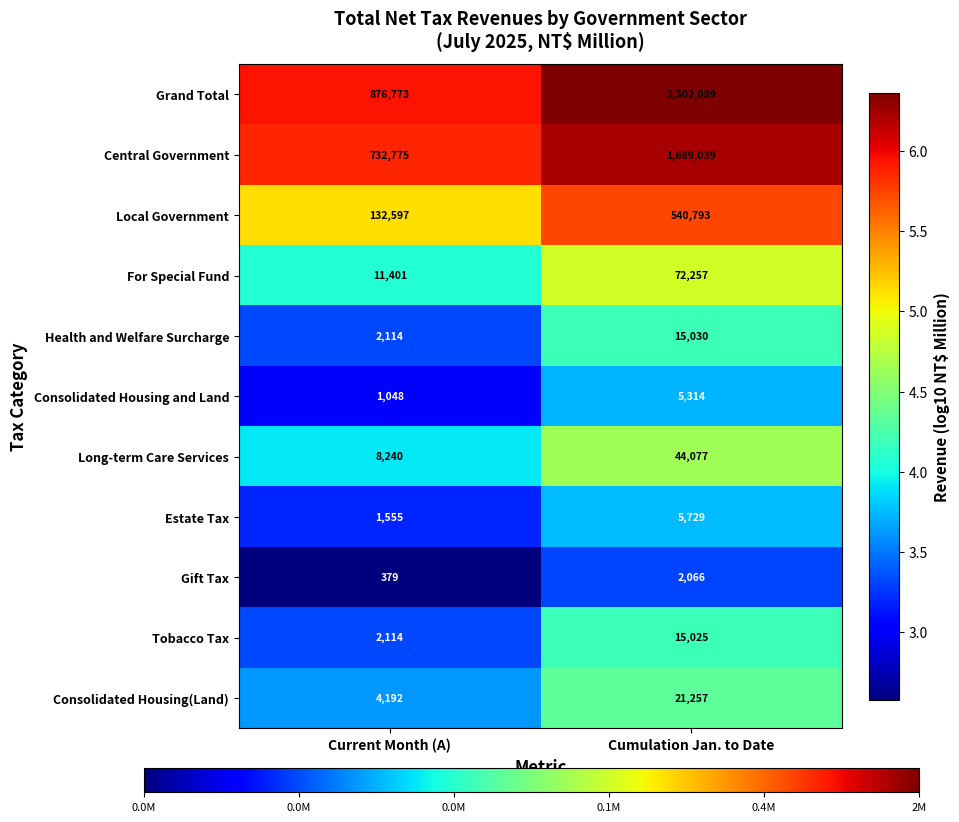

Reading left to right, transcribe all the data shown in this chart.

Grand Total: 876773	2302089
Central Government: 732775	1689039
Local Government: 132597	540793
For Special Fund: 11401	72257
Health and Welfare Surcharge: 2114	15030
Consolidated Housing and Land: 1048	5314
Long-term Care Services: 8240	44077
Estate Tax: 1555	5729
Gift Tax: 379	2066
Tobacco Tax: 2114	15025
Consolidated Housing(Land): 4192	21257